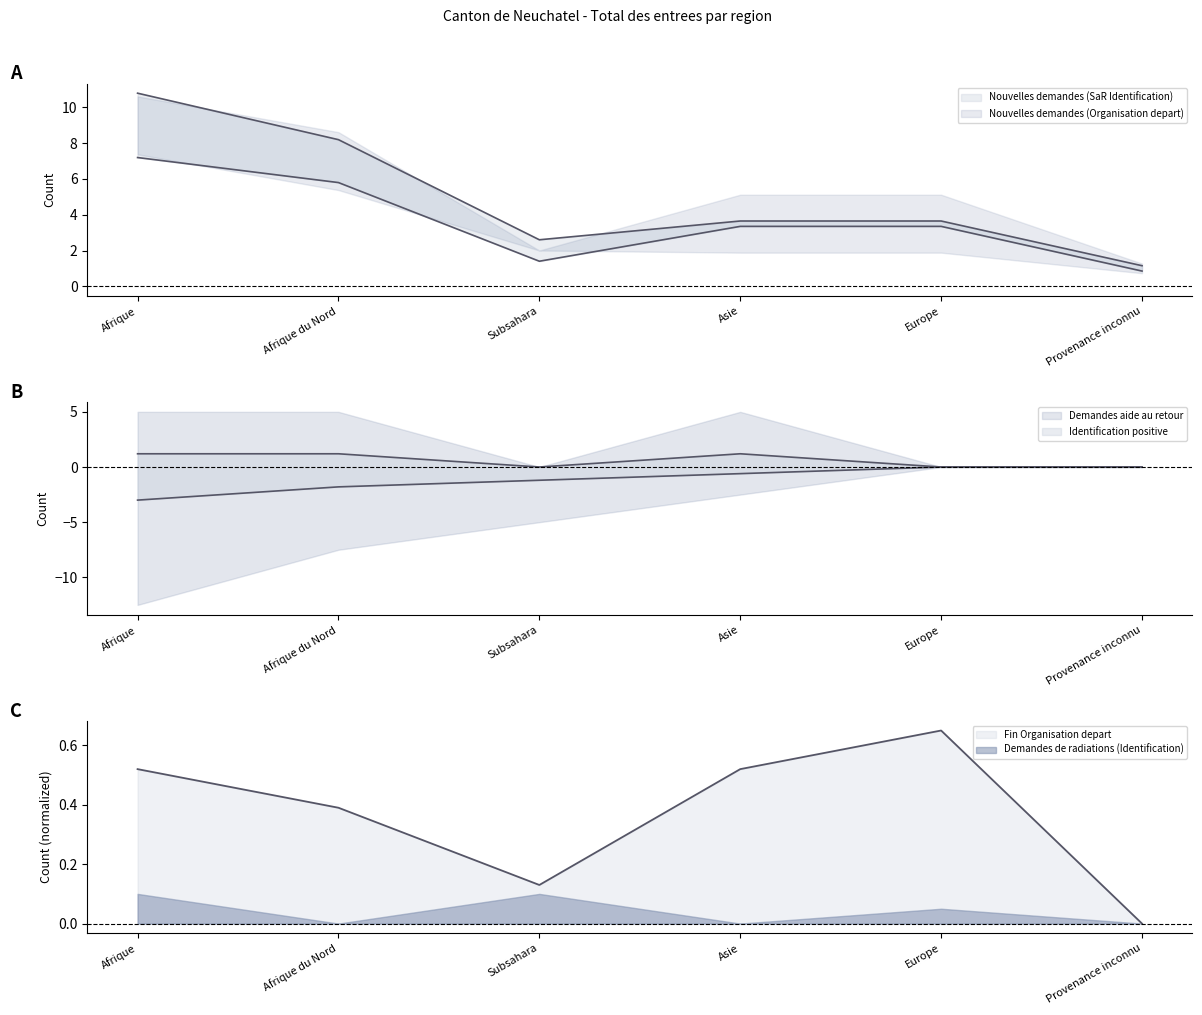

What is the sum of all Demandes aide au retour values?

3.6